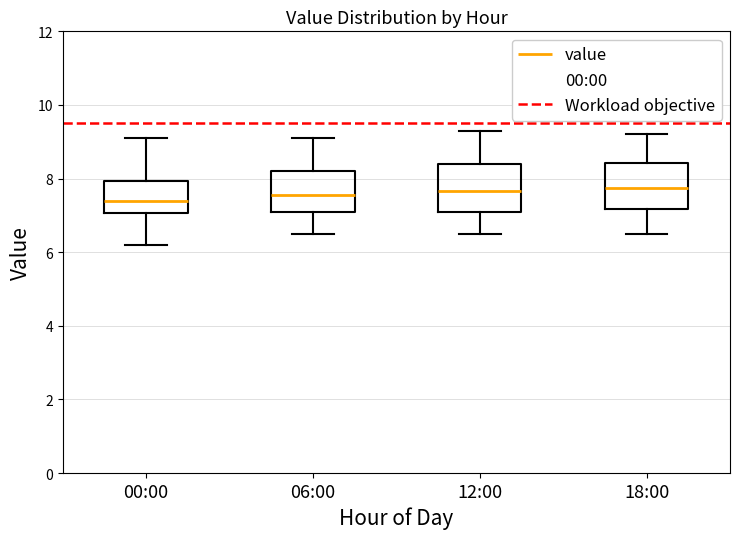

Where is the upper edge of the box for 06:00 on the y-axis? The values are not printed on the chart, so give them approximately, as read against the axis.

8.2